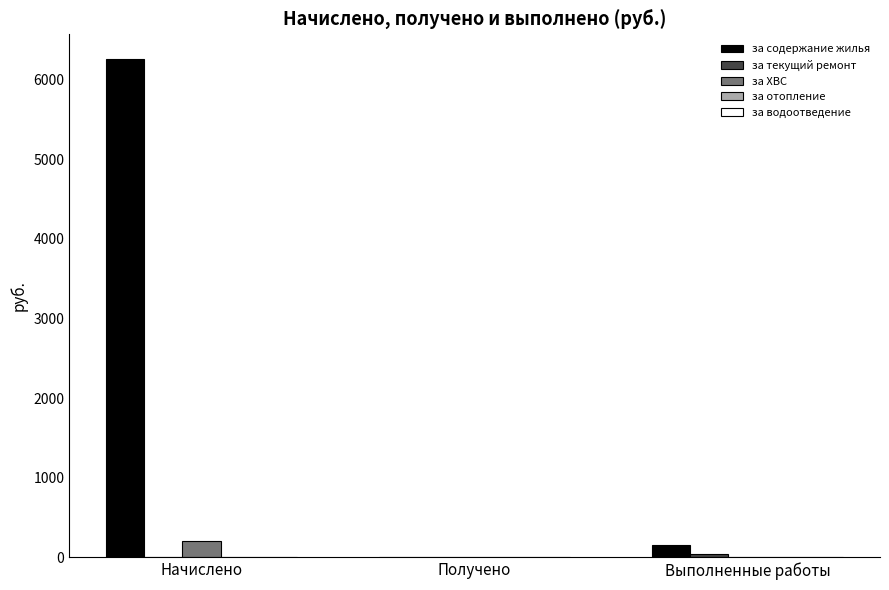

At which label is за содержание жилья closest to 3127?

Выполненные работы